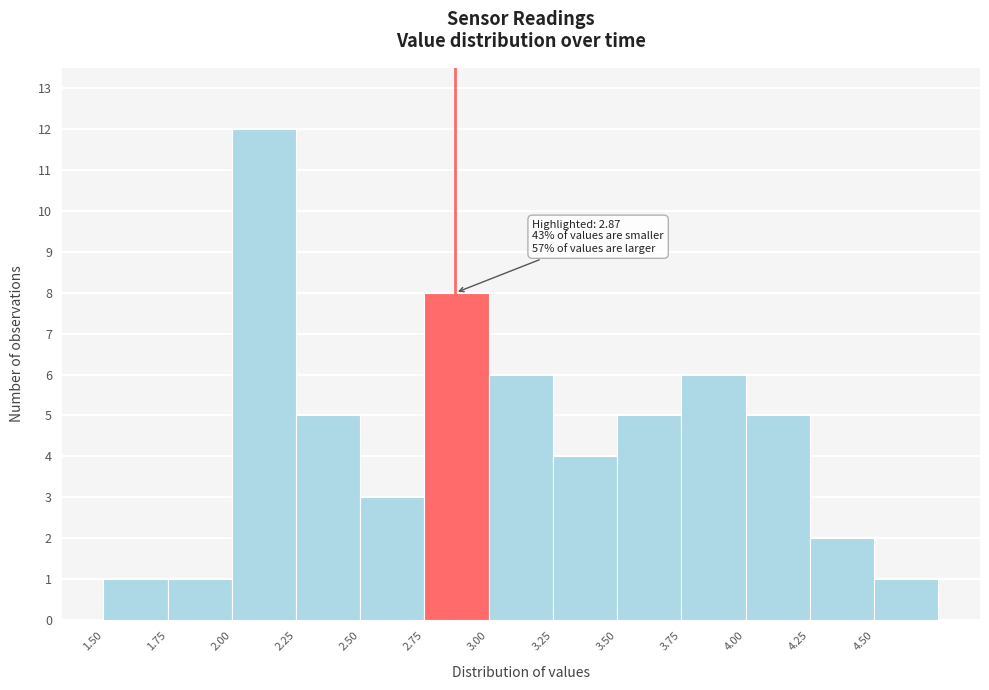

Which range on the x-axis has the tallest bar?

2.00 to 2.25